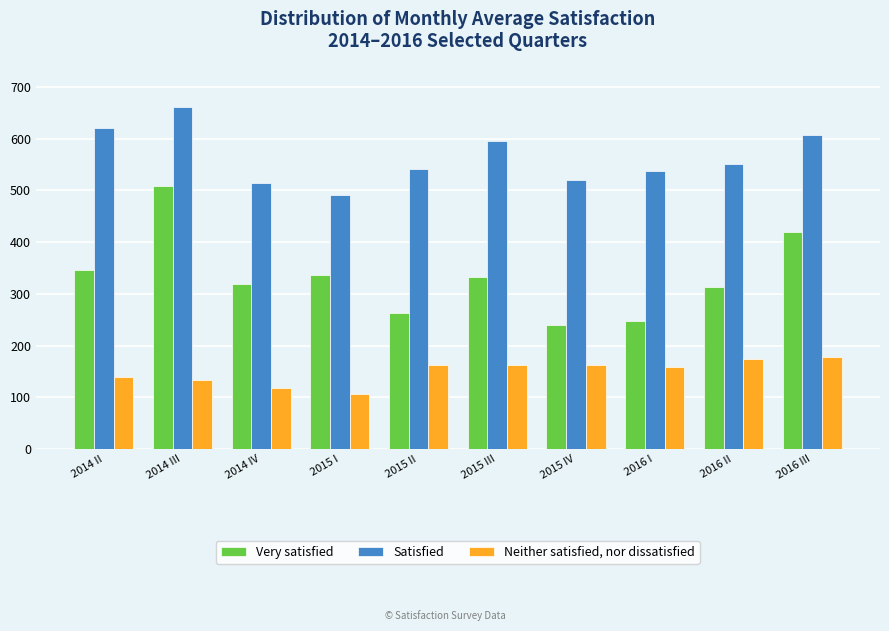

At how many categories does at least one series exceed 276?

10